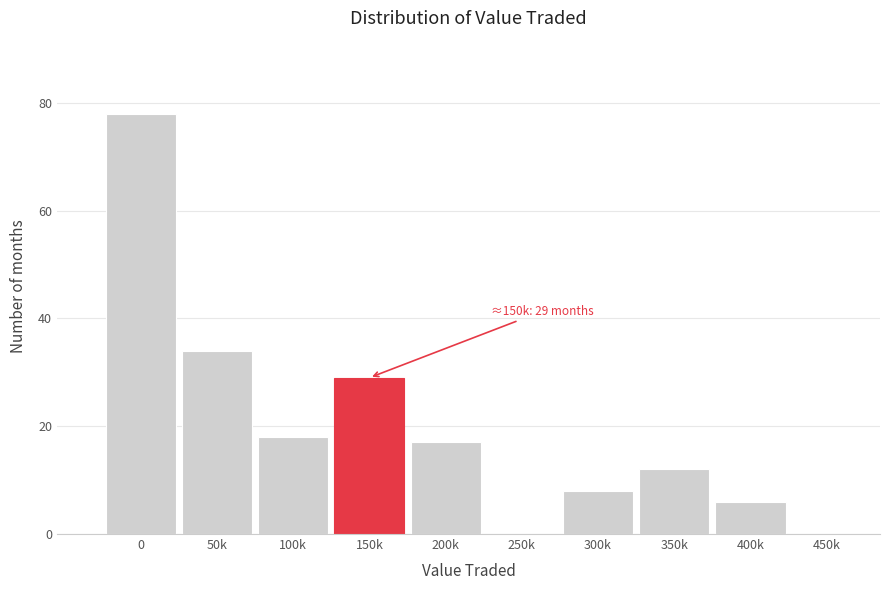

Reading left to right, extract all data points from this chart.

0=78	50k=34	100k=18	150k=29	200k=17	250k=0	300k=8	350k=12	400k=6	450k=0